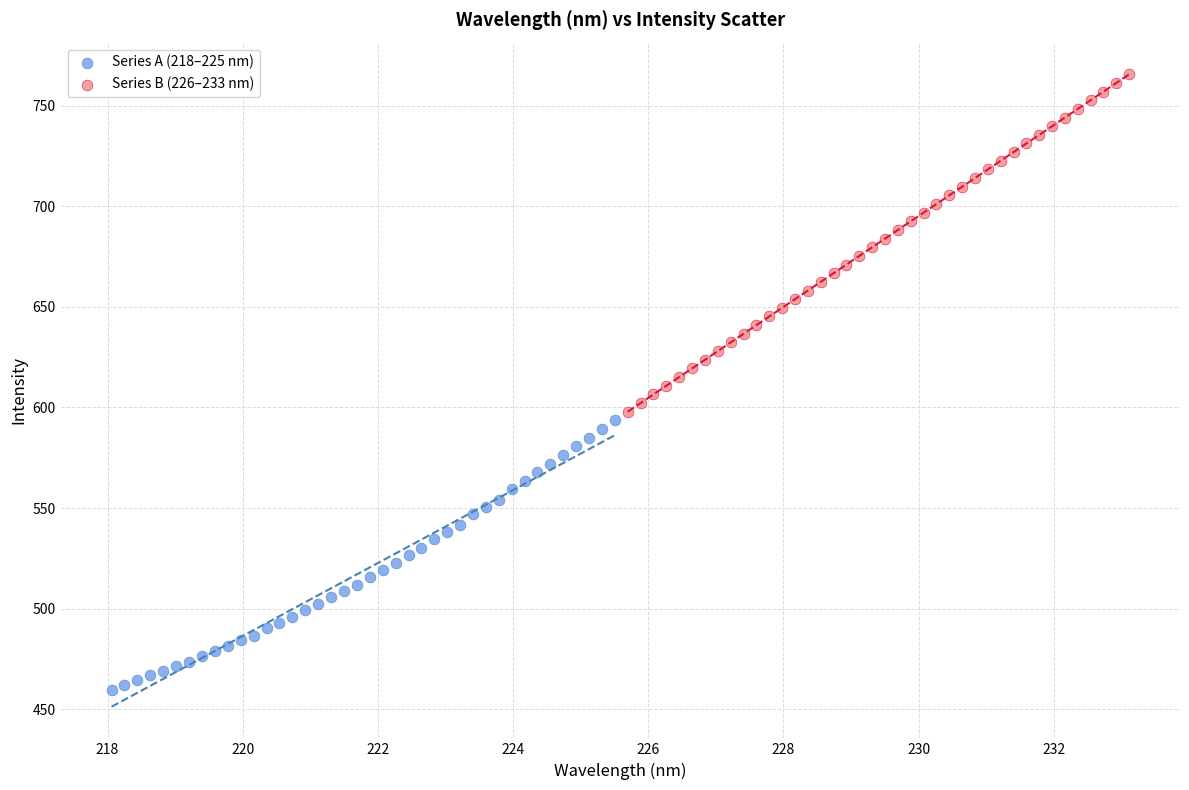

Which series contains the lowest Y value?

Series A (218–225 nm)